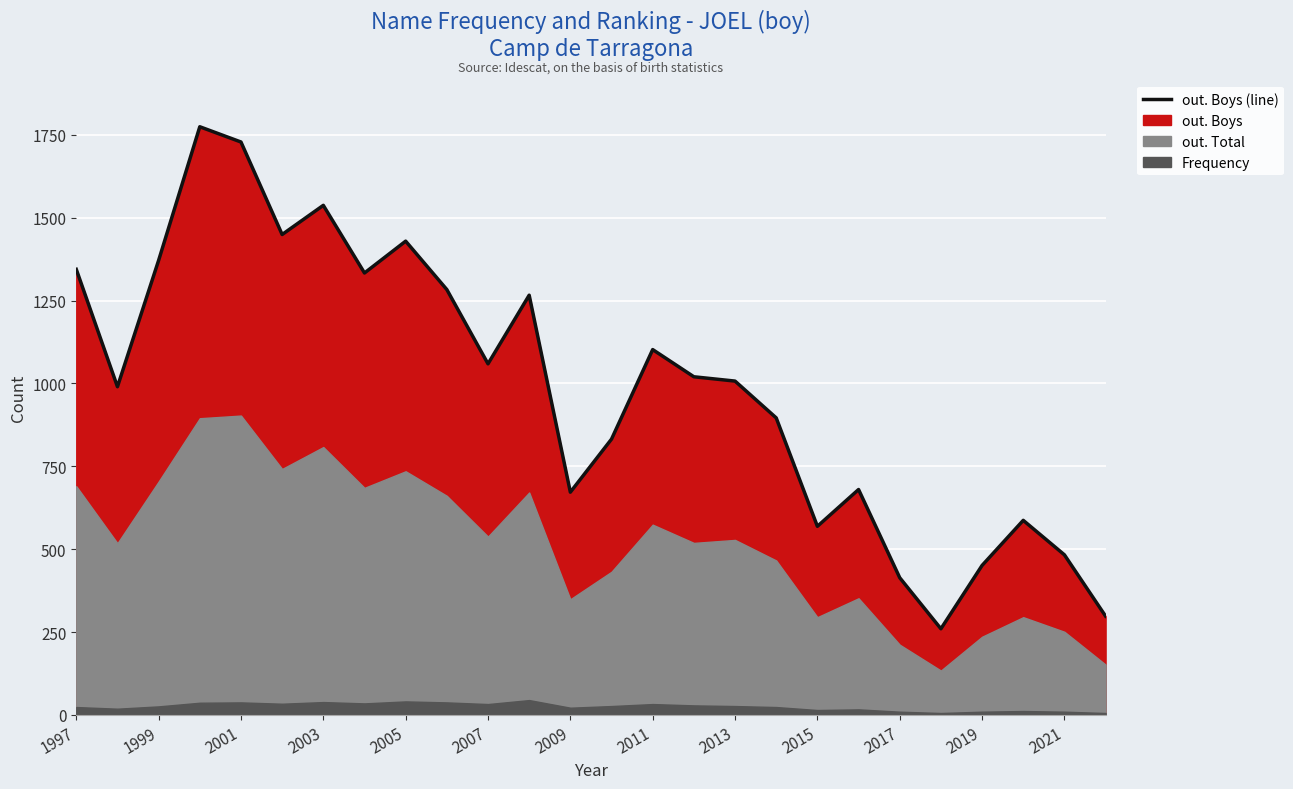

How many interior local valleys (lower than both neighbors) does the data have?

7